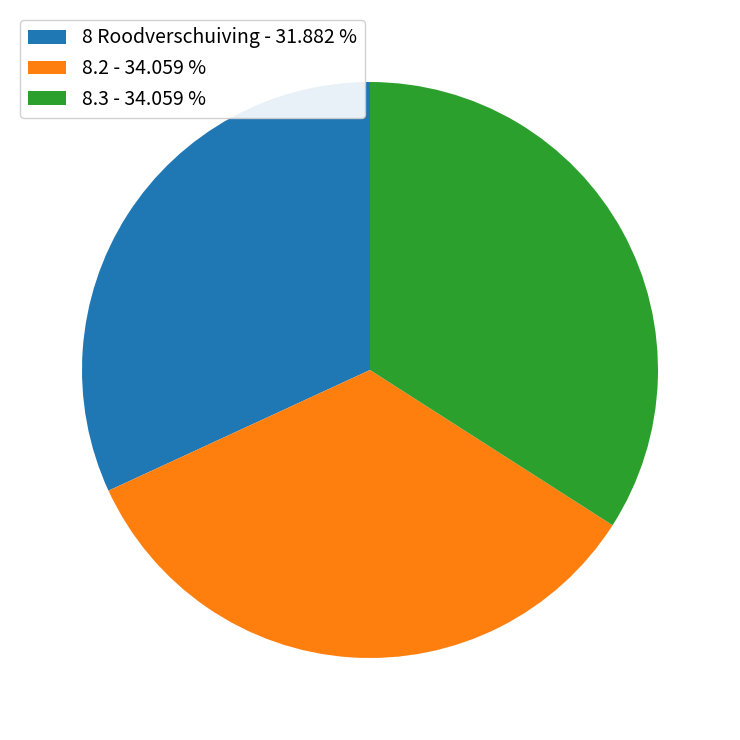

Is 8.2 the majority of the pie?

No